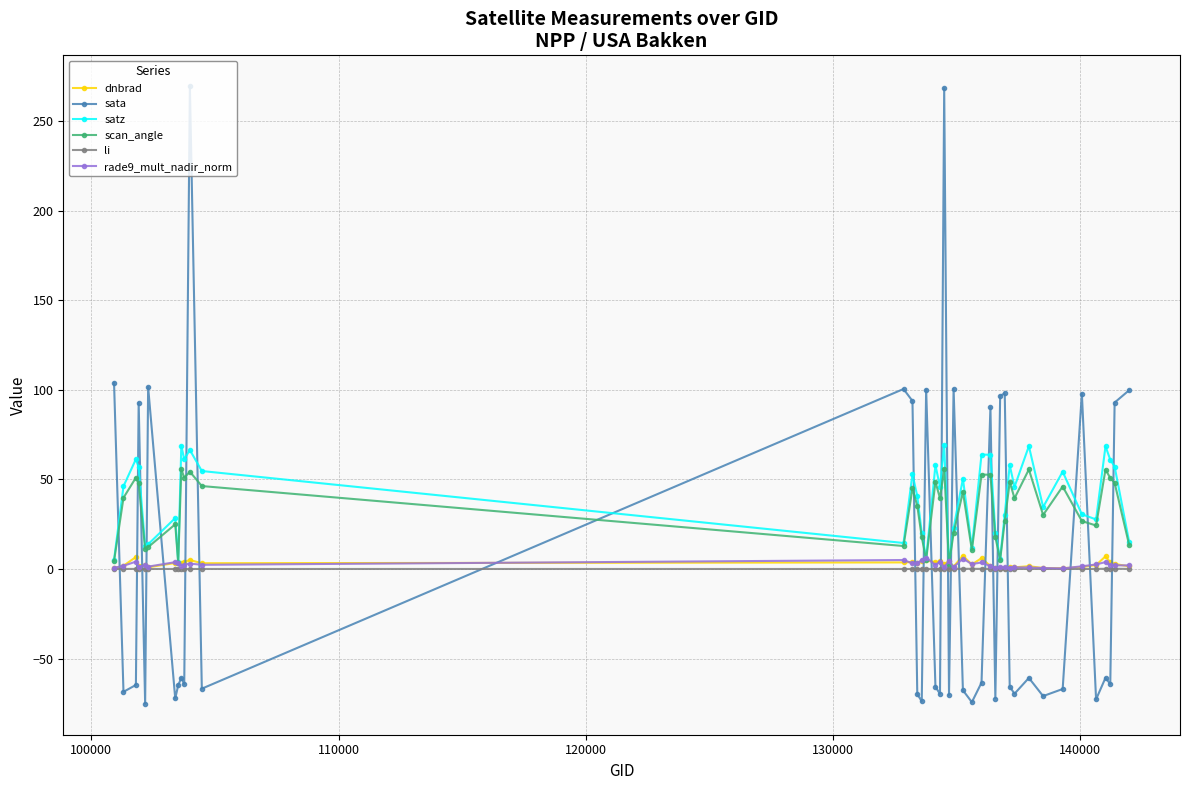

What is the maximum value for sata?

269.5